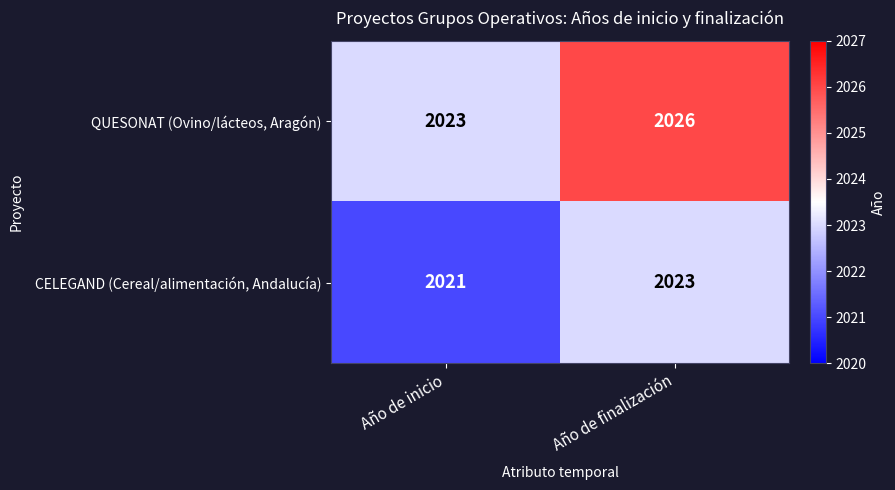

Reading left to right, list all the values displayed in this chart.

QUESONAT (Ovino/lácteos, Aragón): 2023	2026
CELEGAND (Cereal/alimentación, Andalucía): 2021	2023